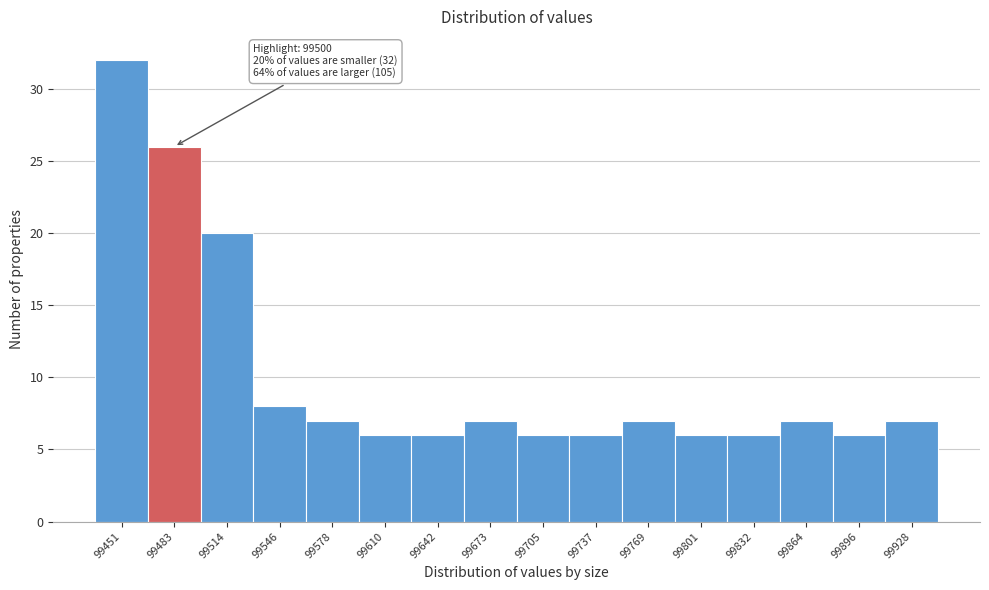

Reading right to left, transcribe all the data shown in this chart.

7	6	7	6	6	7	6	6	7	6	6	7	8	20	26	32